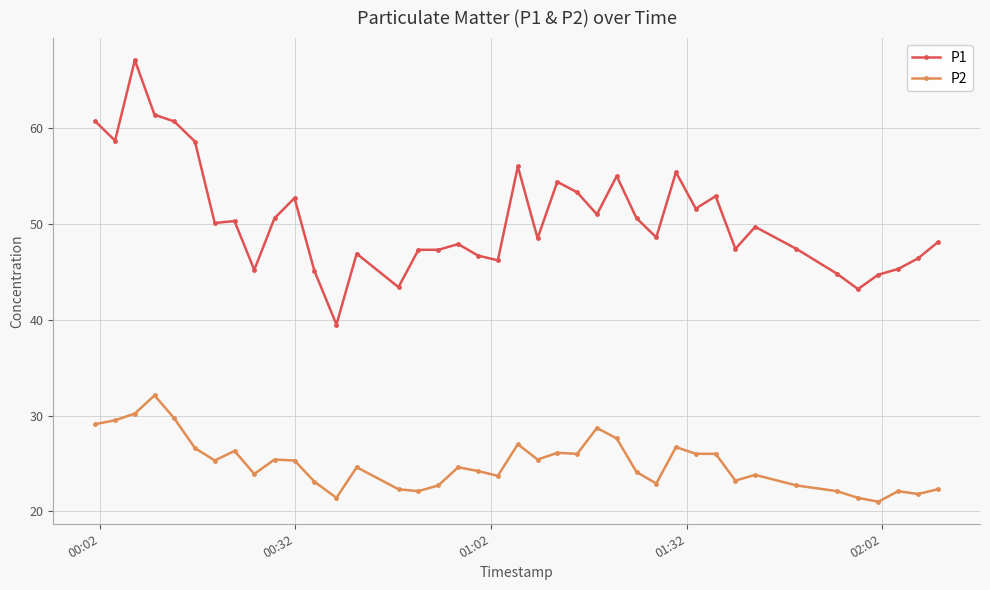

What is the value of the P2 point at the 26th from the left?

27.6